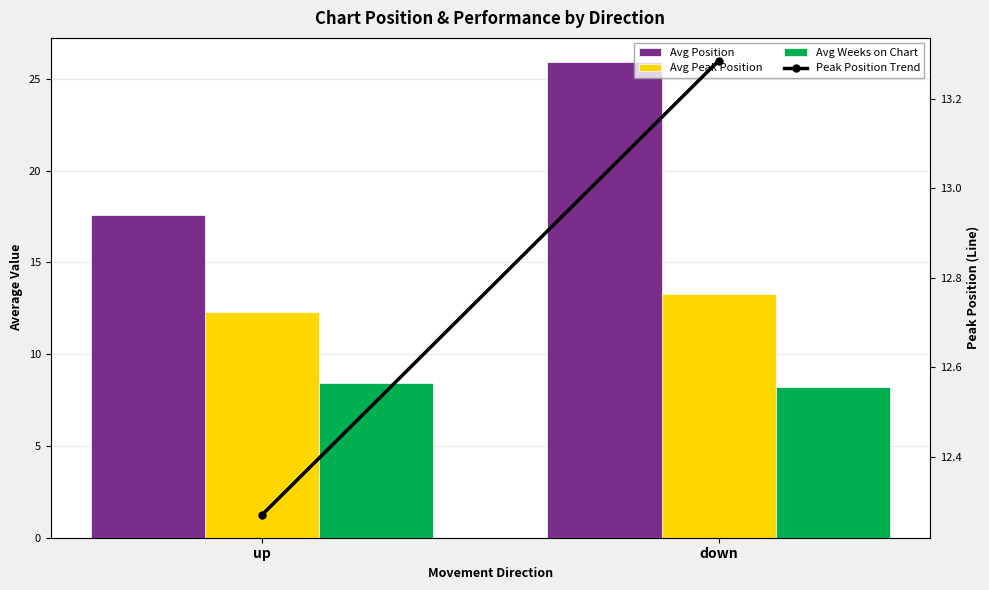

What position from the right is up?

2